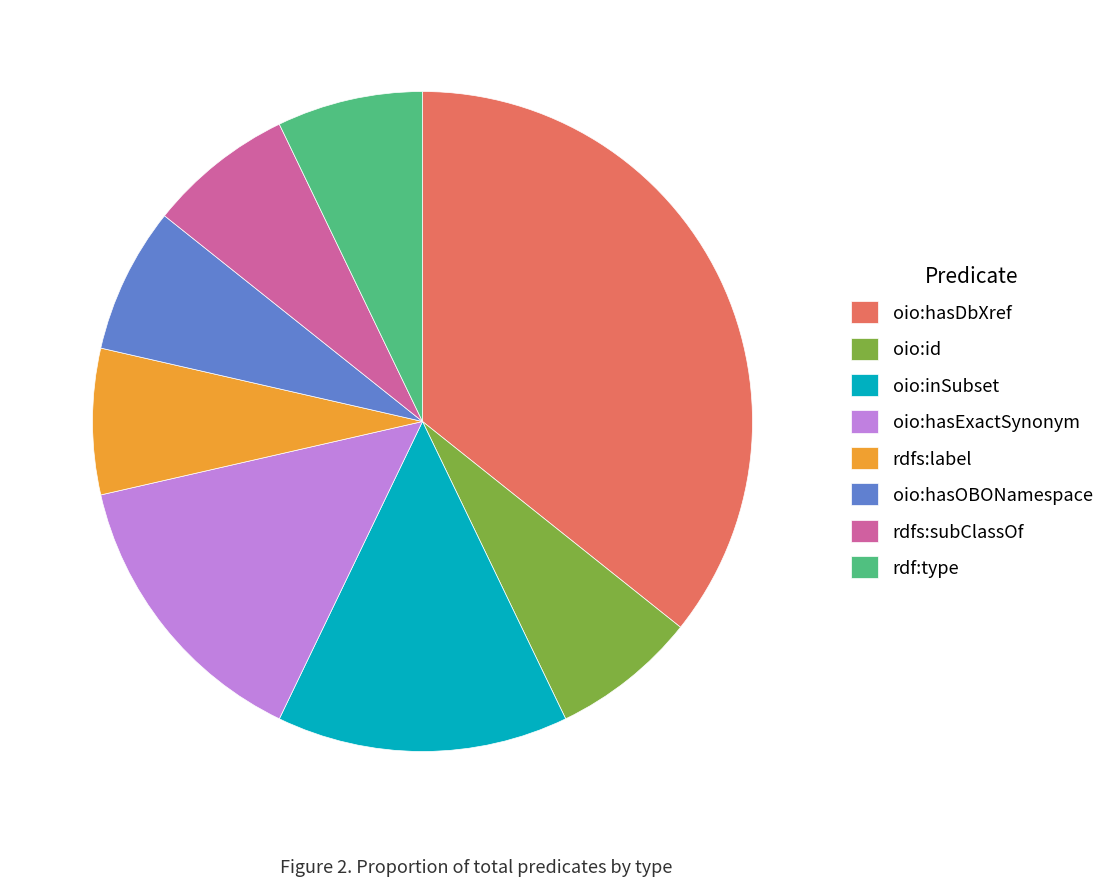

The oio:id slice represents 16% of the pie. True or false?

False